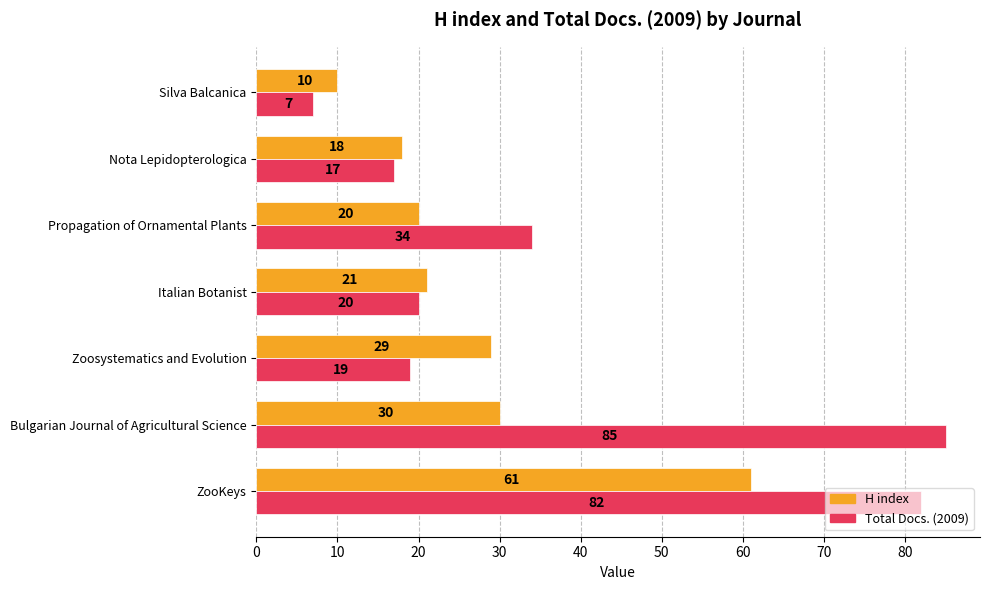

What is the difference between the second highest and second lowest values in the H index series?

12